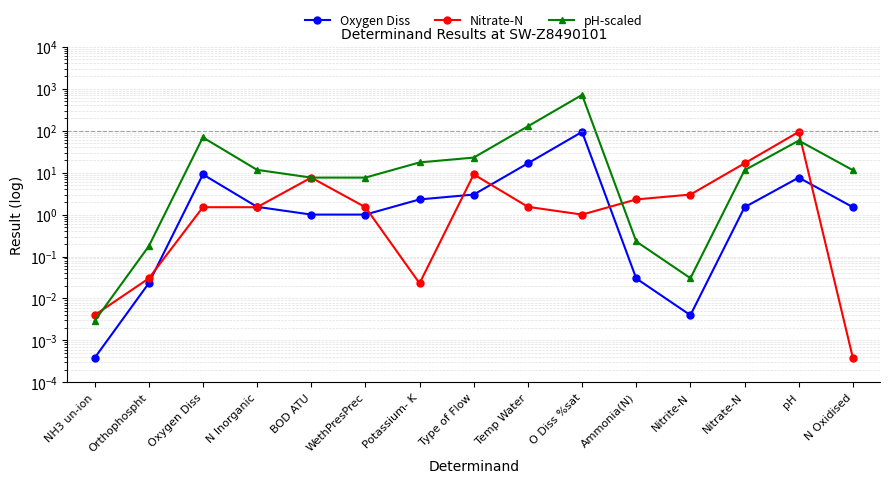

What is the label of the 13th point from the right?

Oxygen Diss